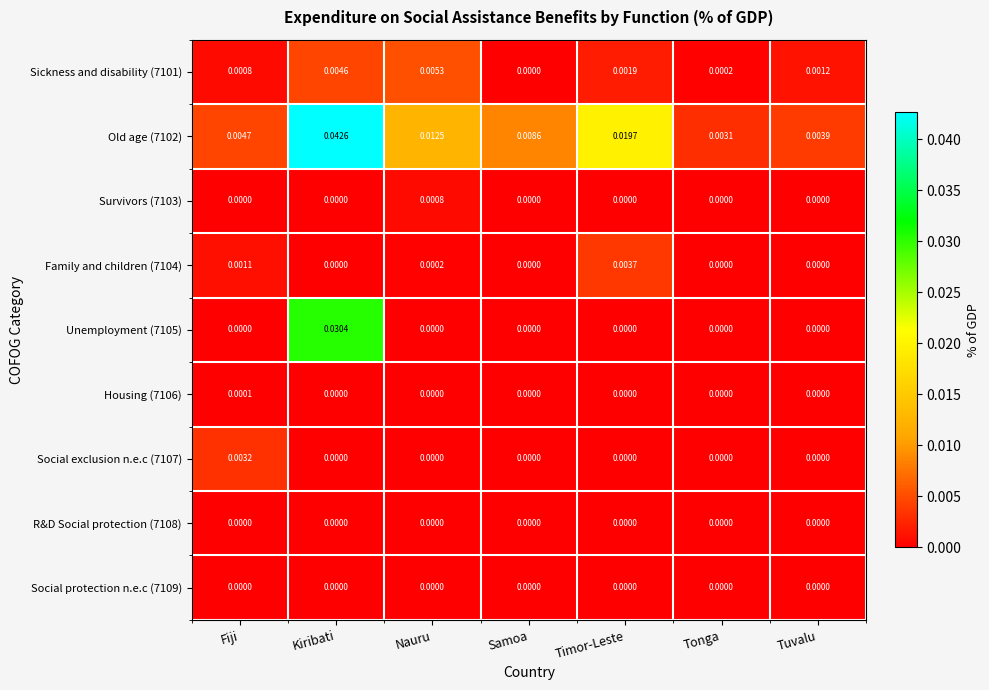

At which label does Sickness and disability (7101) reach its peak?

Nauru